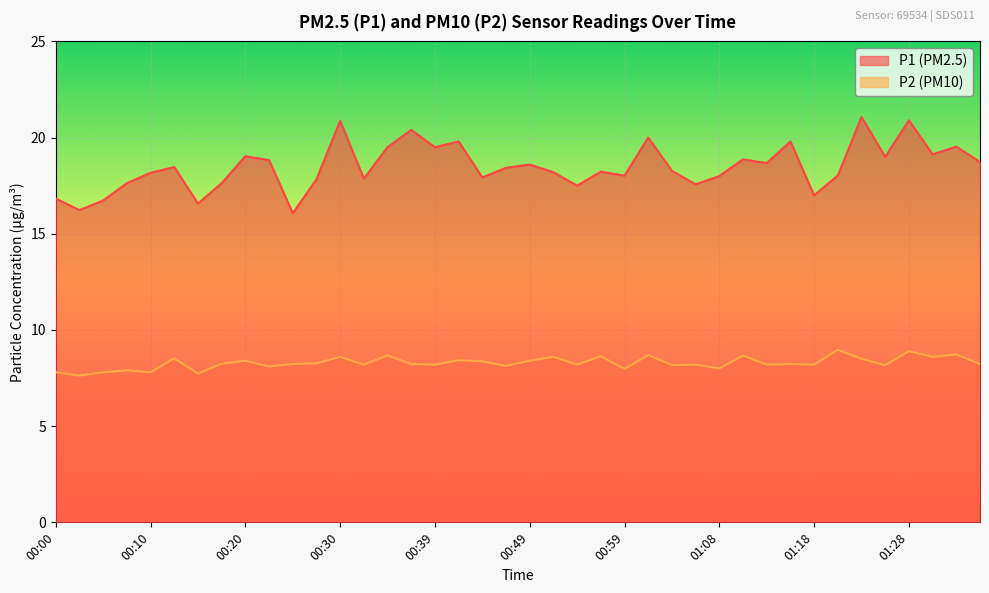

What is the sum of all P2 values?

331.6